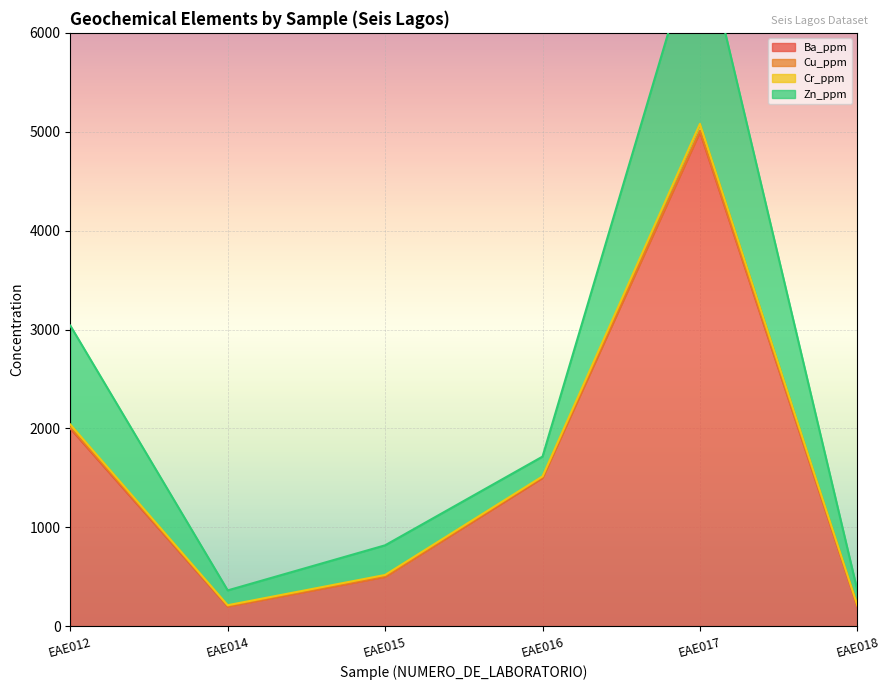

Which category has the highest value in the Zn_ppm series?

EAE017